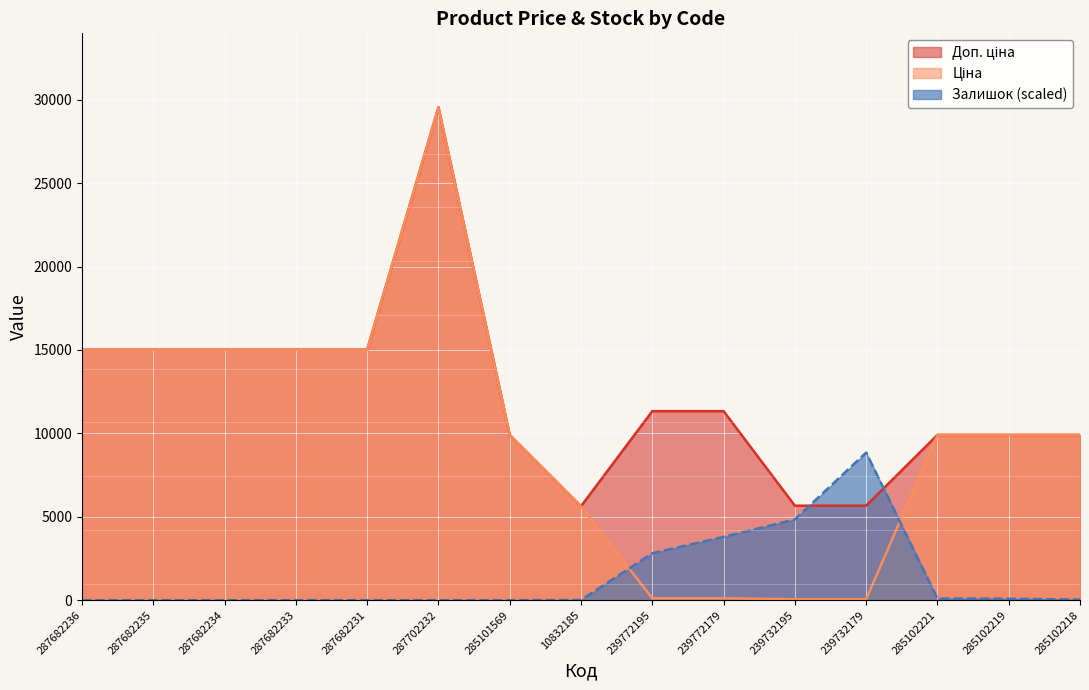

The value of Доп. ціна at 285102218 is 13271.3. True or false?

False